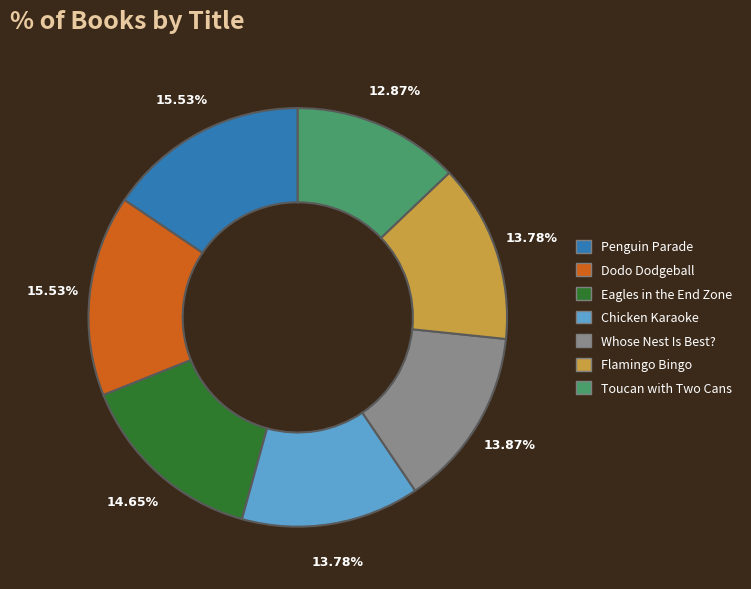

True or false: Flamingo Bingo accounts for 14% of the total.

True